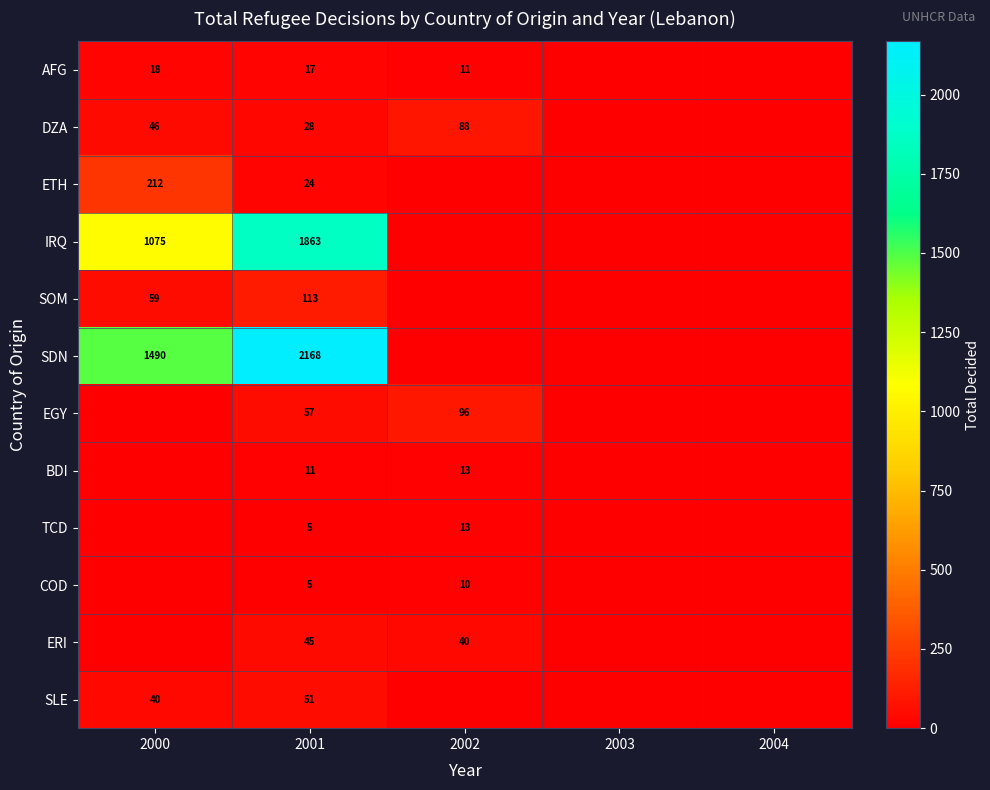

What is the difference between the AFG values at 2001 and 2002?

6